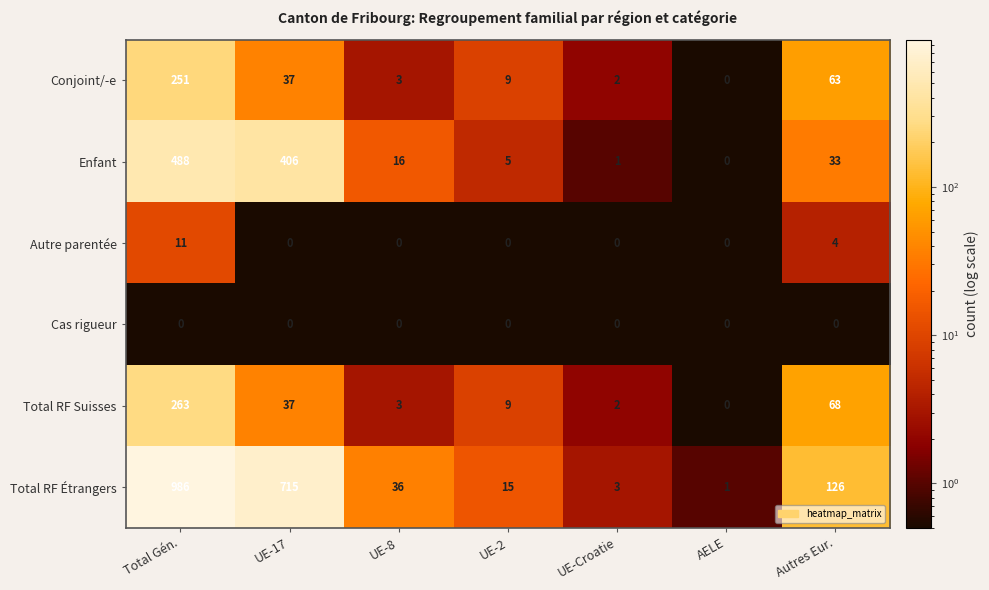

Which series has the largest total across all categories?

Total RF Étrangers